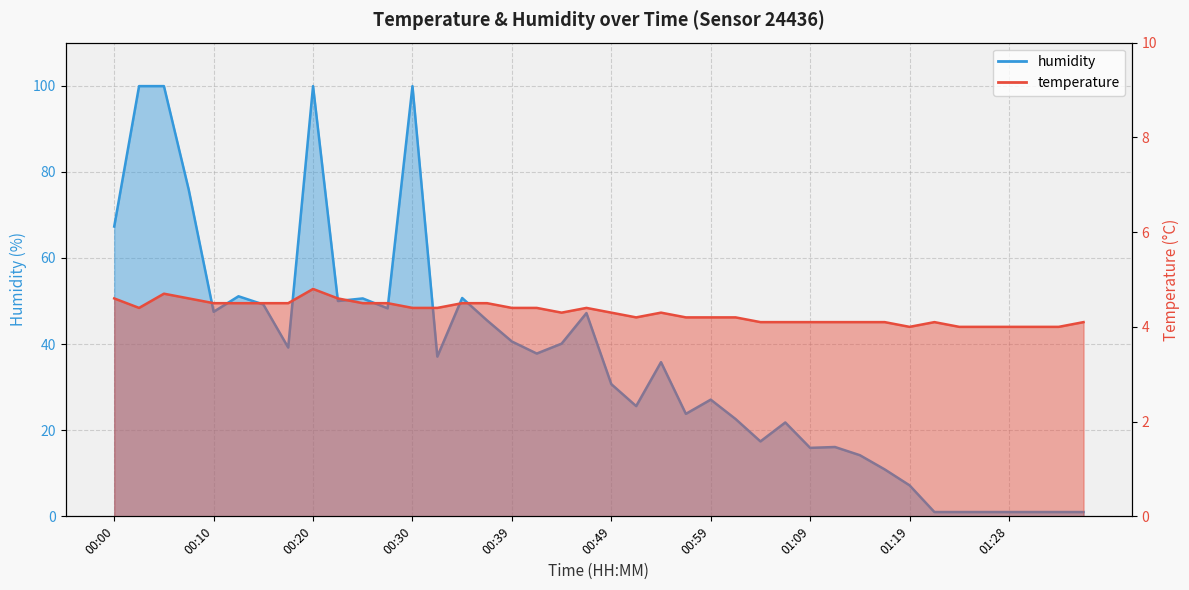

Which category has the lowest value in the humidity series?

01:21